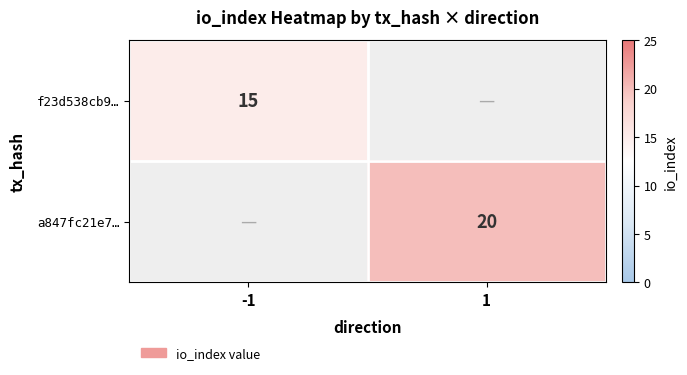

True or false: f23d538cb9… has a value of 15 at -1.

True